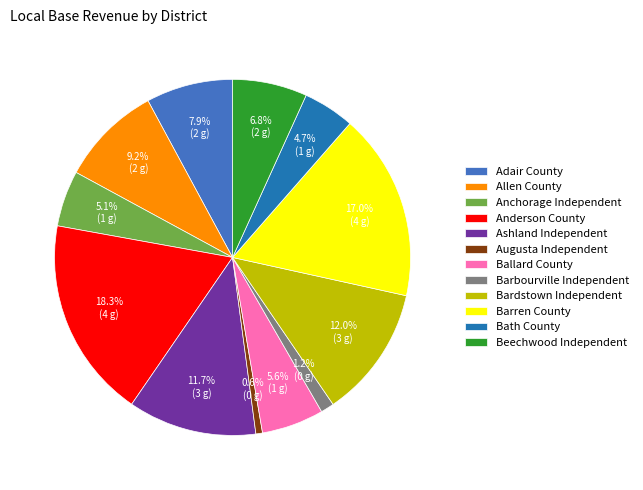

Which category has the biggest portion of the pie?

Anderson County